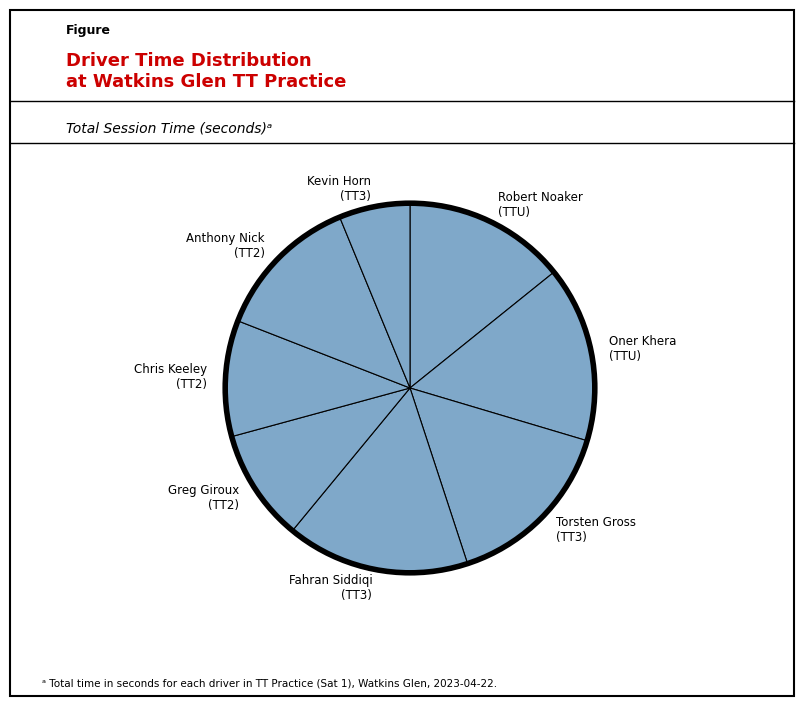

Which slice is the smallest?

Kevin Horn (TT3)